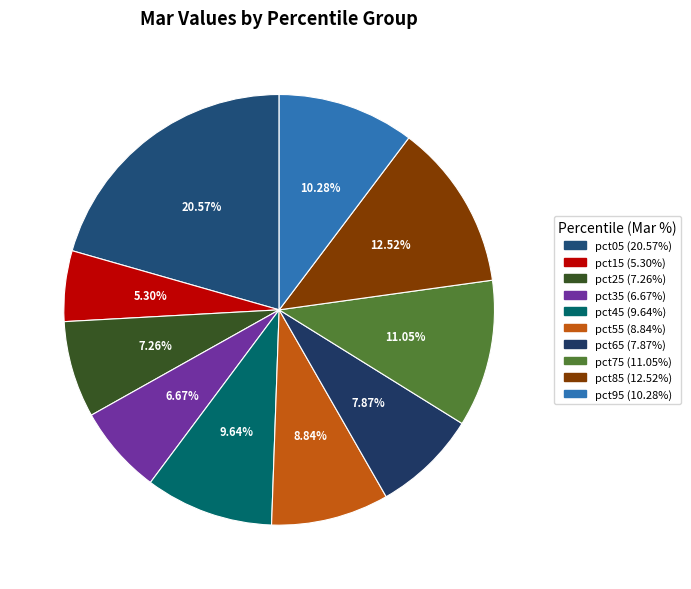

What percentage is the pct25 slice, to the nearest percent?

7%